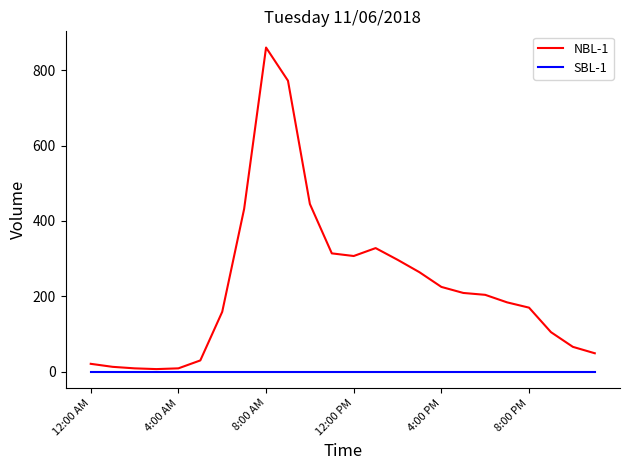

List the series in order of their overall mean, lowest first.

SBL-1, NBL-1